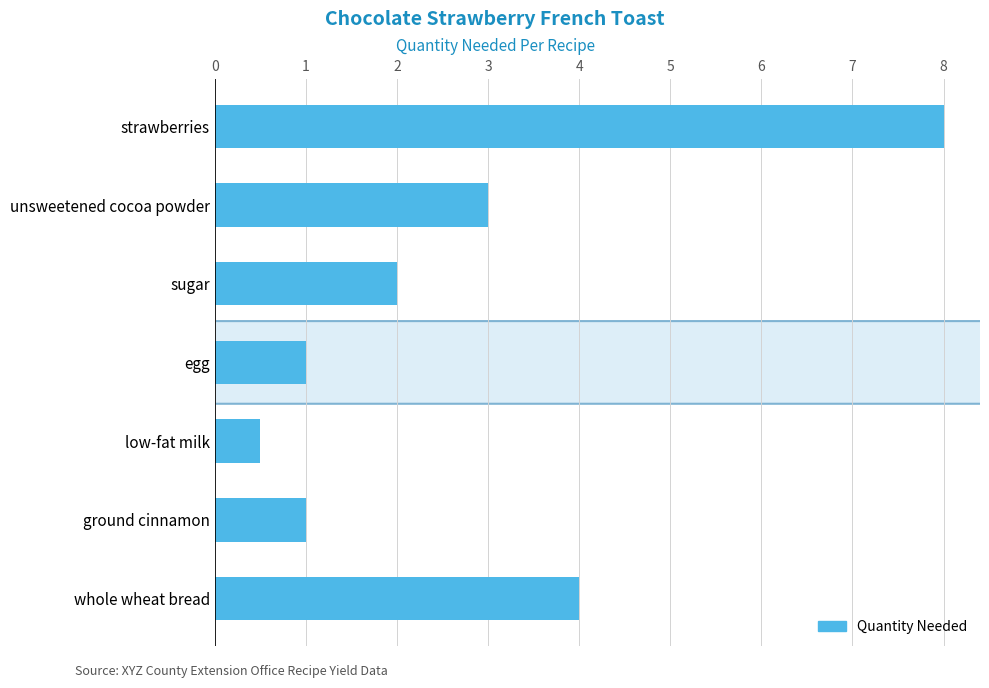

How many values are below 2?

3